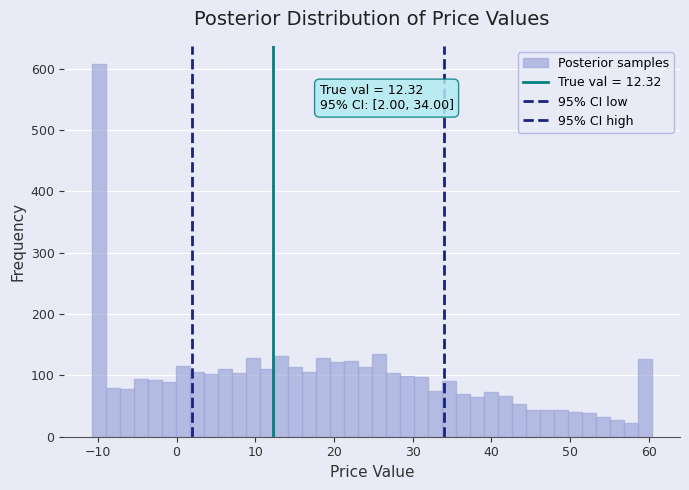

Read against the x-axis, roughly where is the centre of the tallest bar?

-10